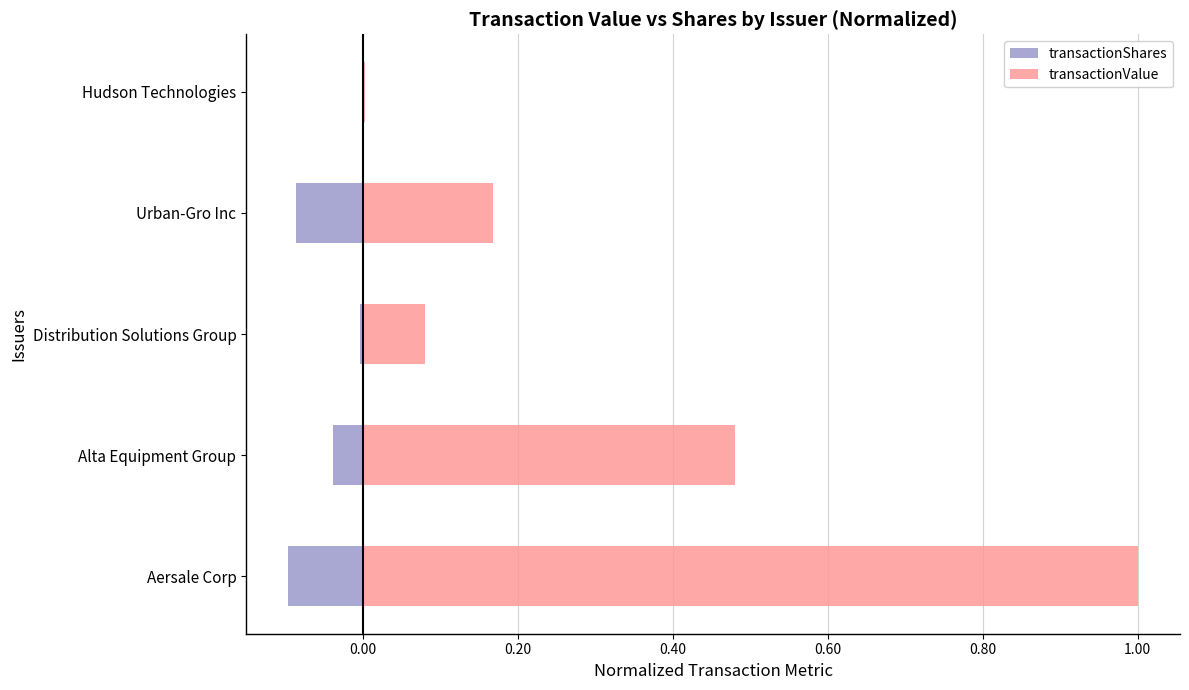

Reading left to right, transcribe all the data shown in this chart.

transactionShares: -0.1	-0.0	-0.0	-0.1	-0.0
transactionValue: 1.0	0.5	0.1	0.2	0.0